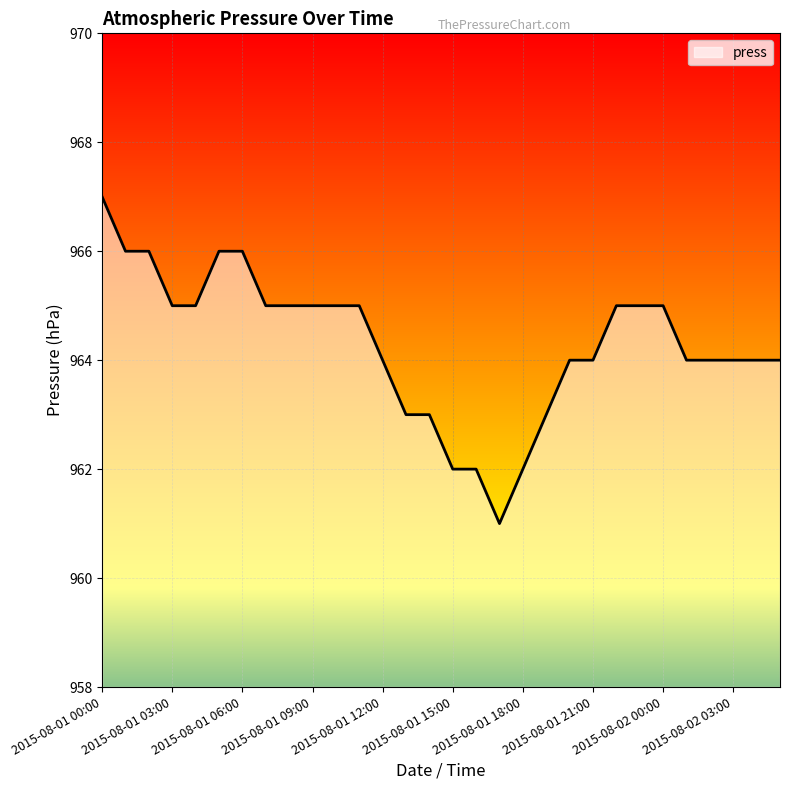

Reading left to right, list all the values displayed in this chart.

967	966	966	965	965	966	966	965	965	965	965	965	964	963	963	962	962	961	962	963	964	964	965	965	965	964	964	964	964	964